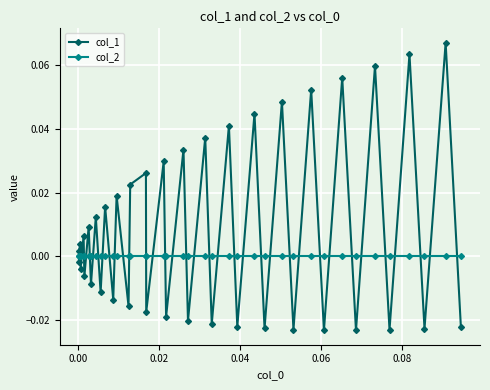

Which series has the largest total across all categories?

col_1